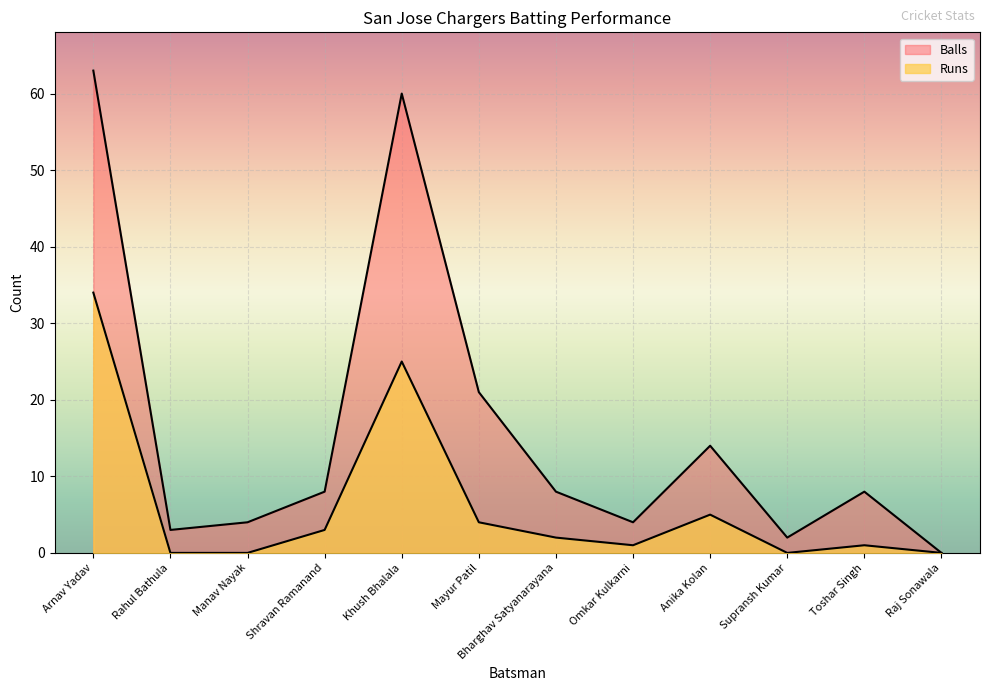

Reading left to right, extract all data points from this chart.

Runs: Arnav Yadav=34	Rahul Bathula=0	Manav Nayak=0	Shravan Ramanand=3	Khush Bhalala=25	Mayur Patil=4	Bharghav Satyanarayana=2	Omkar Kulkarni=1	Anika Kolan=5	Supransh Kumar=0	Toshar Singh=1	Raj Sonawala=0
Balls: Arnav Yadav=63	Rahul Bathula=3	Manav Nayak=4	Shravan Ramanand=8	Khush Bhalala=60	Mayur Patil=21	Bharghav Satyanarayana=8	Omkar Kulkarni=4	Anika Kolan=14	Supransh Kumar=2	Toshar Singh=8	Raj Sonawala=0